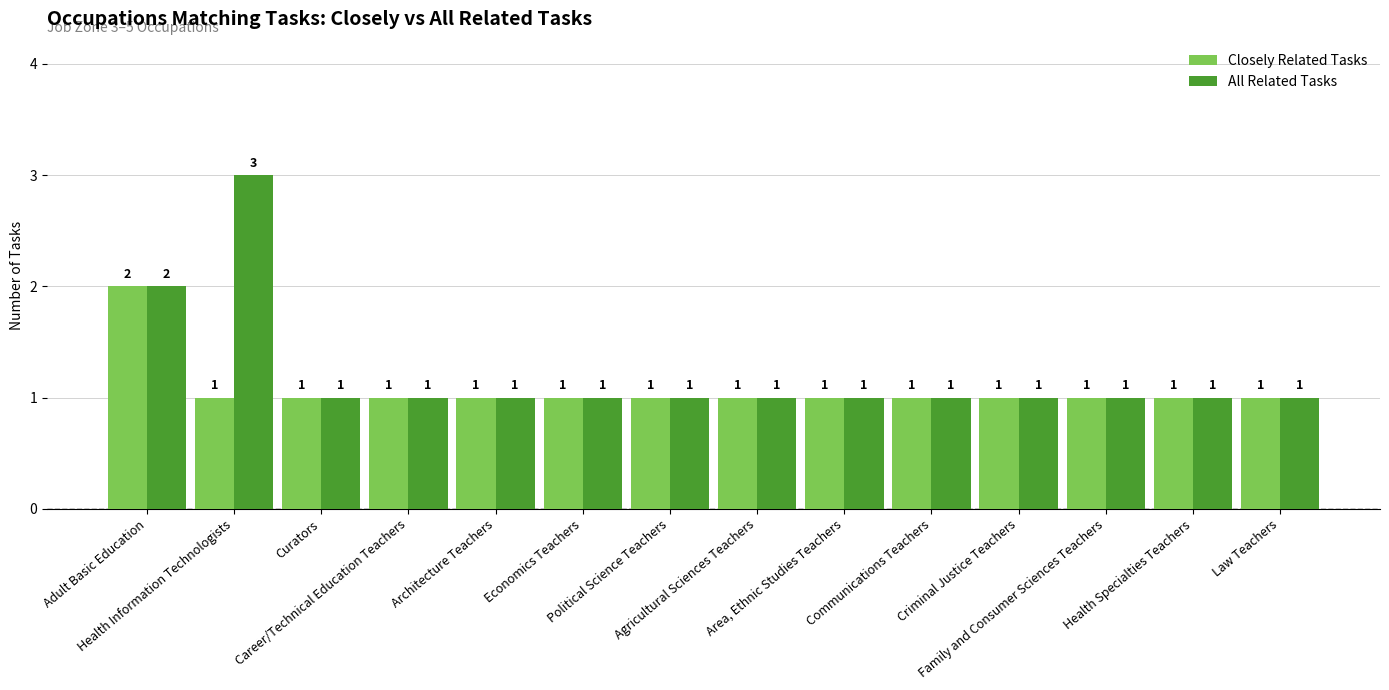

How many groups of bars are there?

14